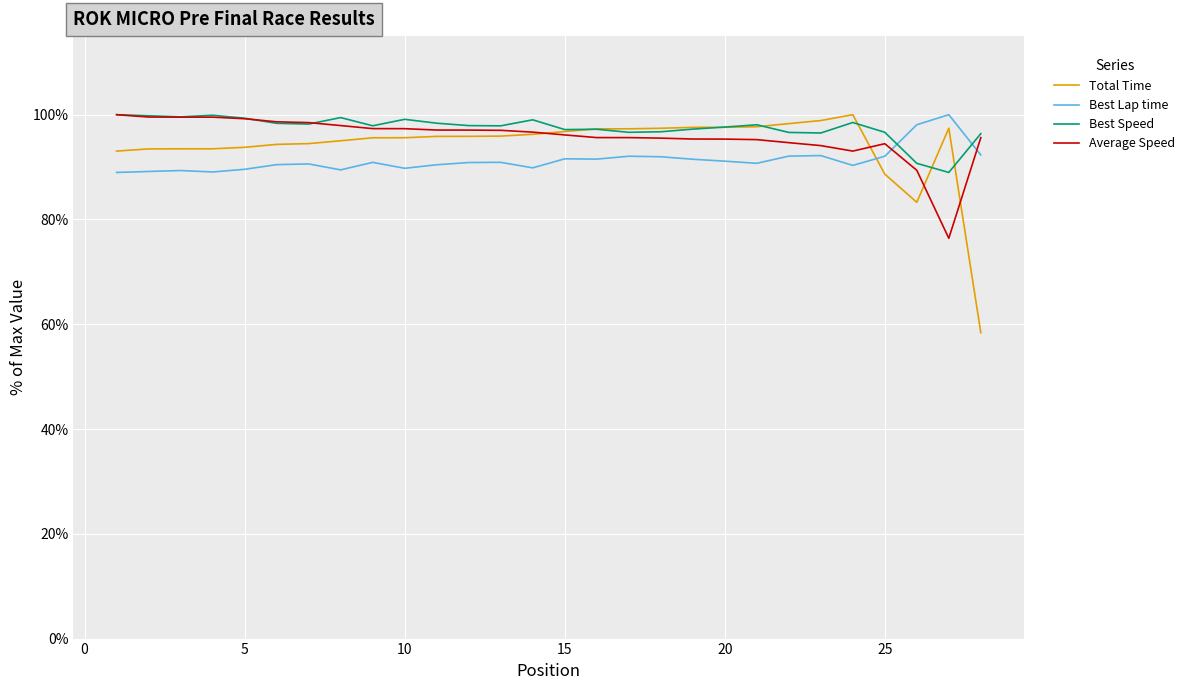

Which series has the widest spread of values?

Total Time